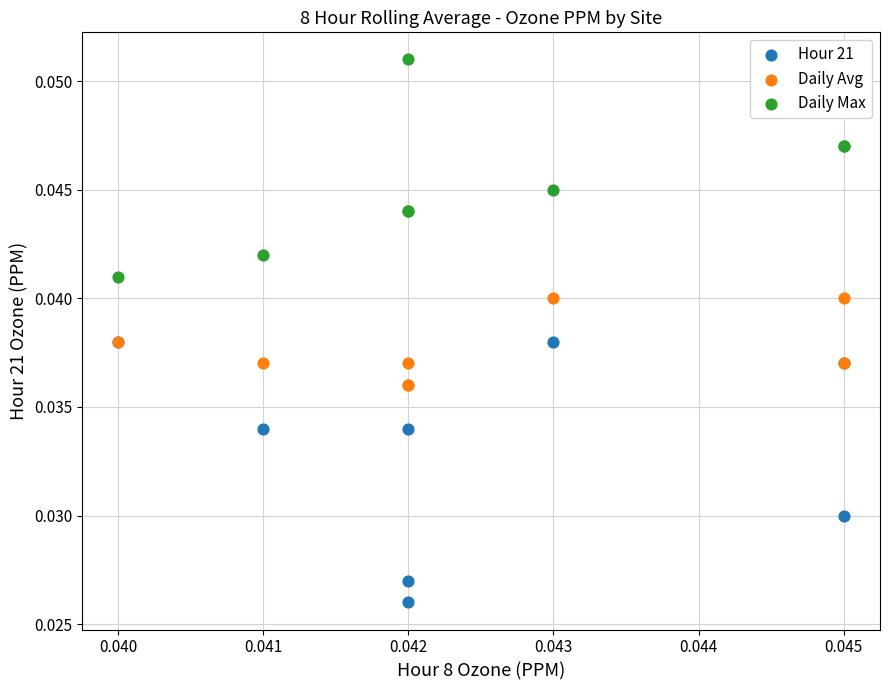

Which series contains the lowest Y value?

Hour 21